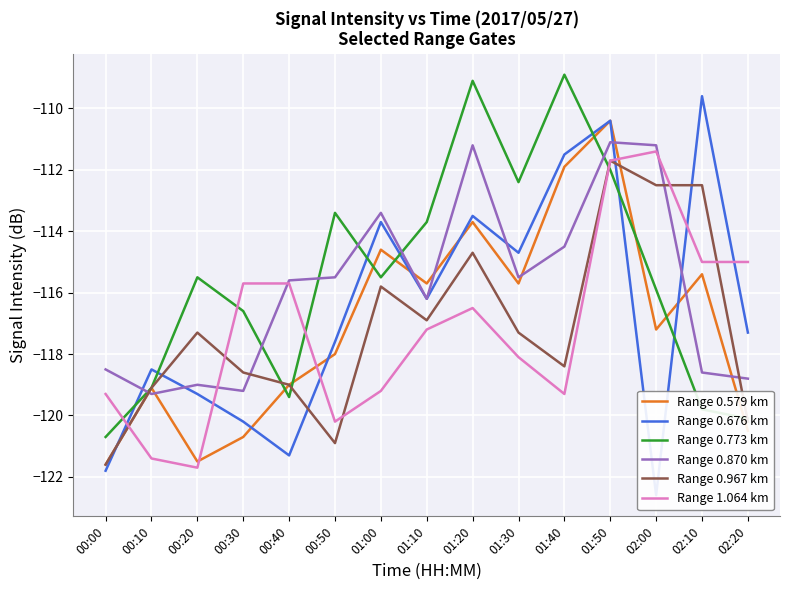

Which series ends up on top after the final intersection of Range 0.870 km and Range 0.676 km?

Range 0.676 km